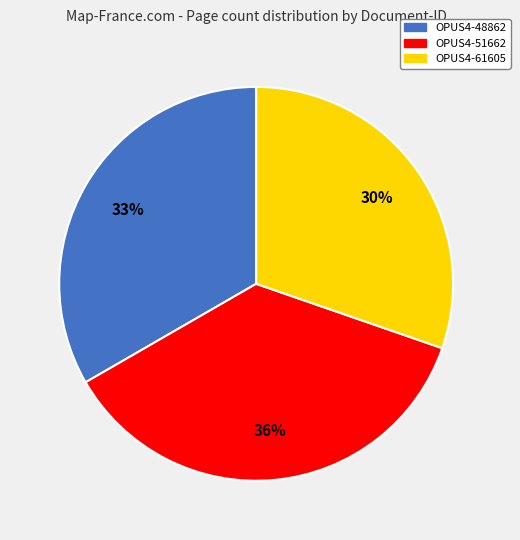

Rank the categories by value from highest to lowest.

OPUS4-51662, OPUS4-48862, OPUS4-61605